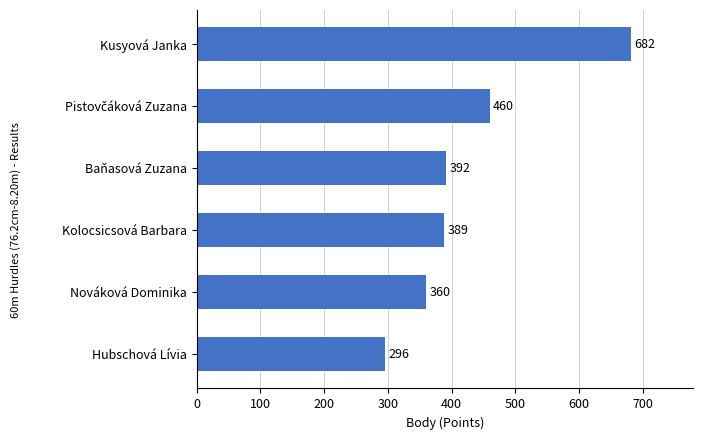

Reading top to bottom, what are all the values shown in this chart?

682	460	392	389	360	296